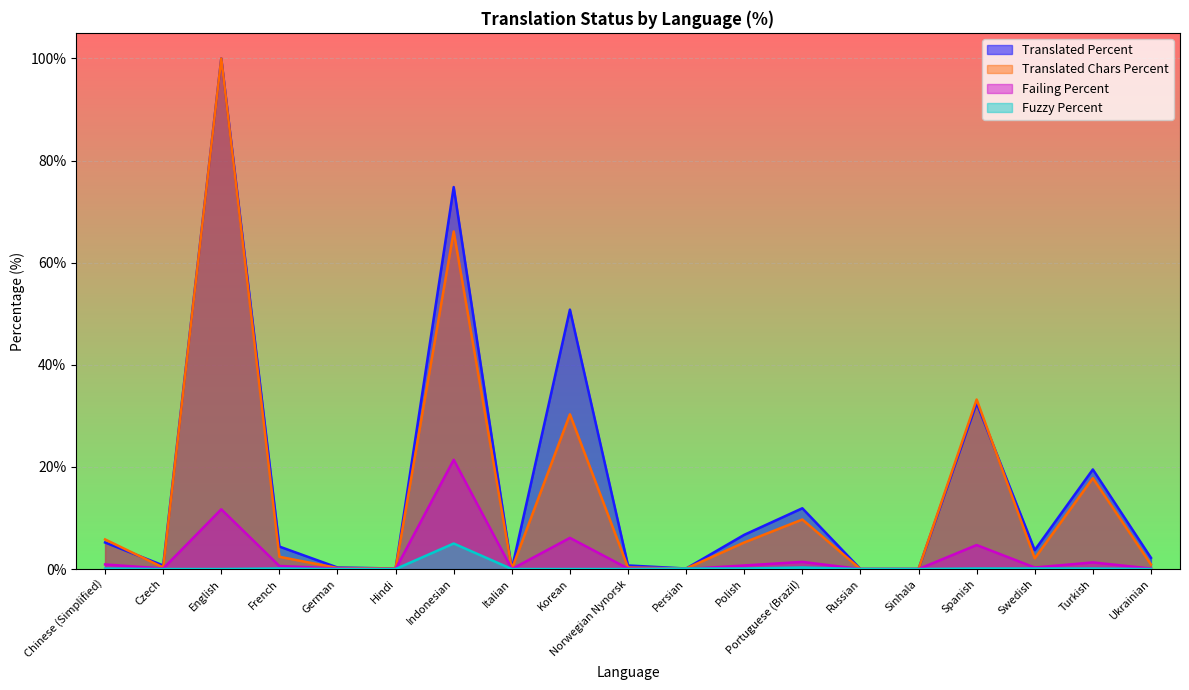

Is it true that translated_chars_percent equals 31.0 at Indonesian?

False